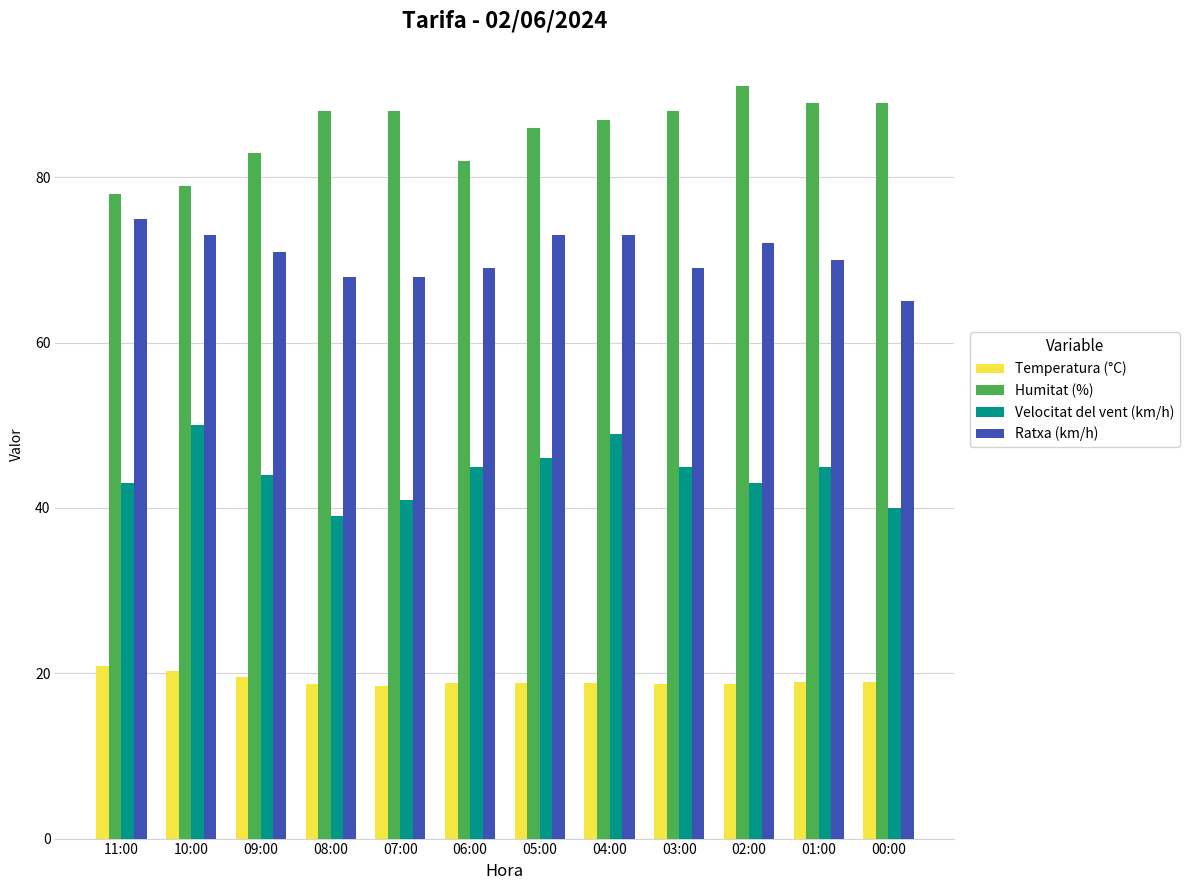

Does the chart contain stacked bars?

No